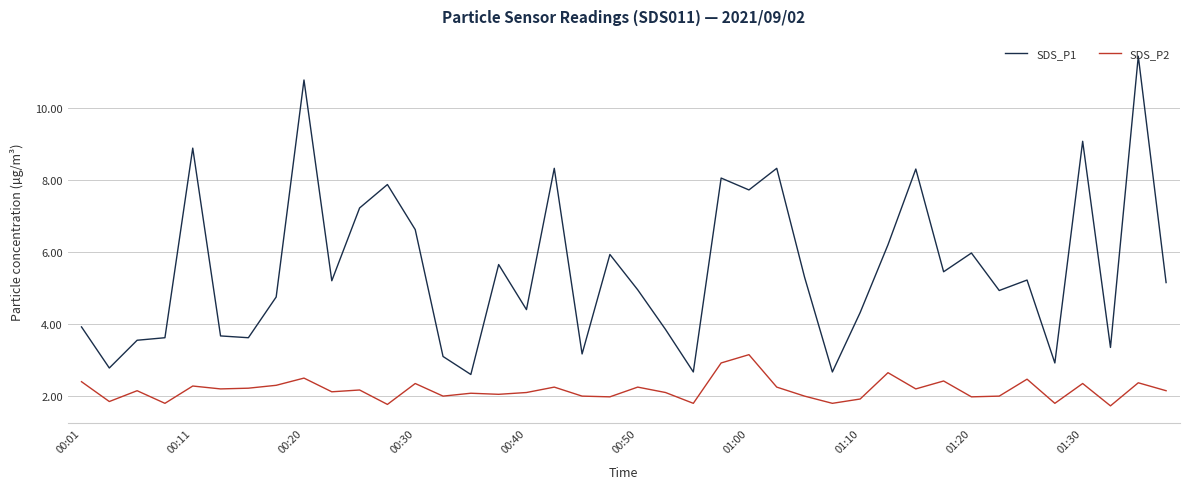

Which series has the widest spread of values?

SDS_P1